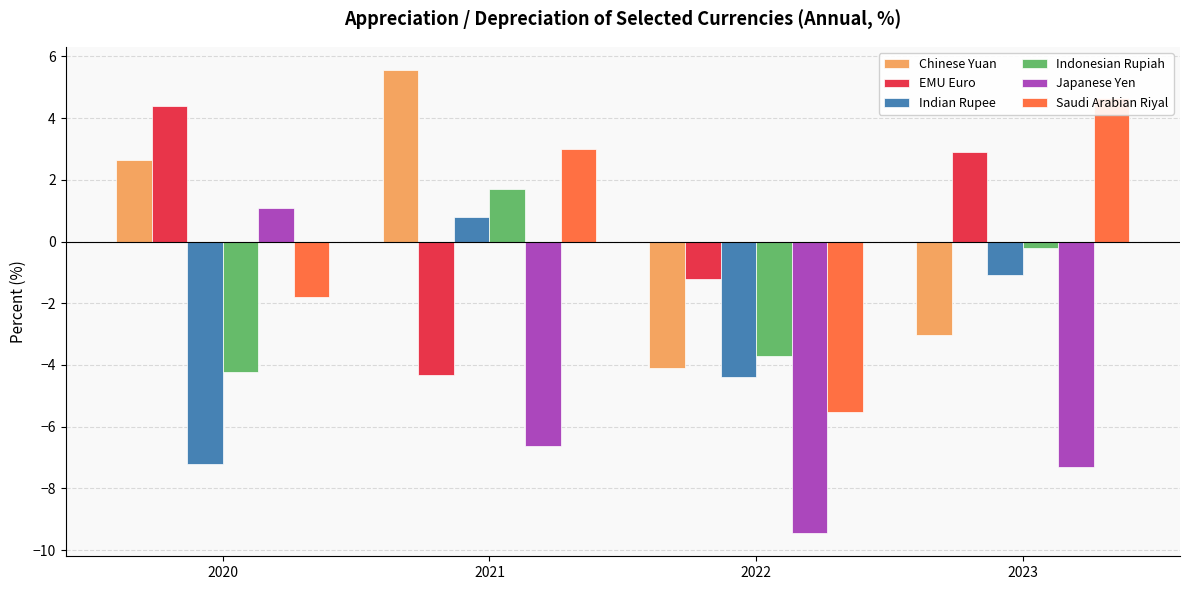

At which category is the sum across all series the highest?

2021